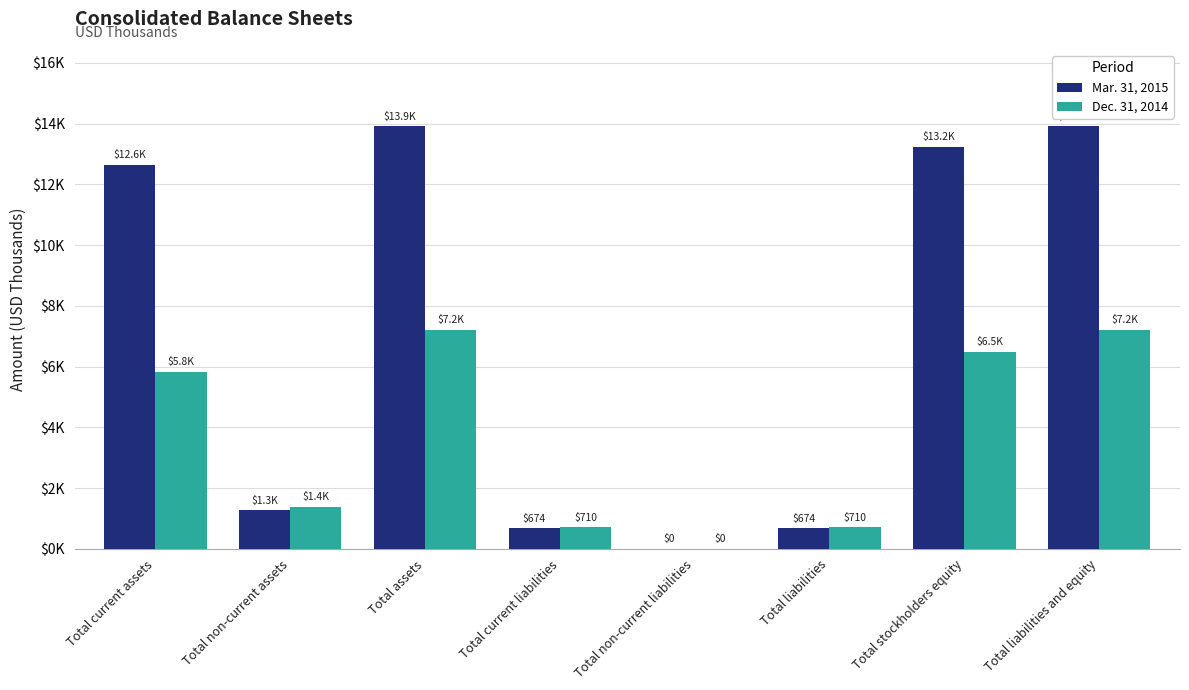

Where is Dec. 31, 2014 nearest to the value 3602?

Total current assets